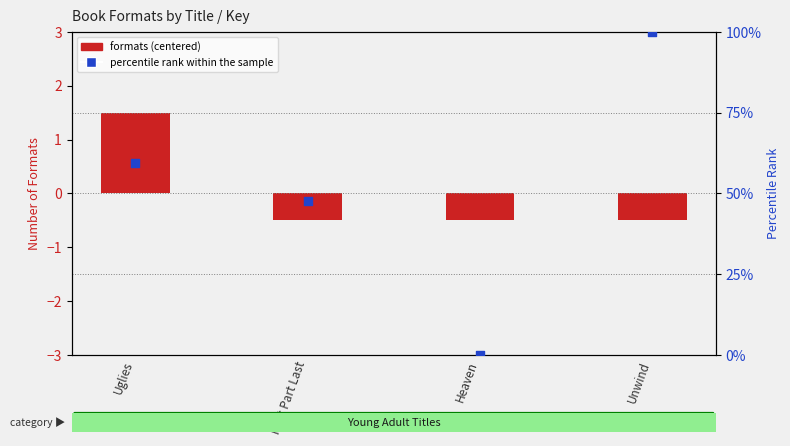

Which has a higher value, Uglies or First Part Last?

Uglies